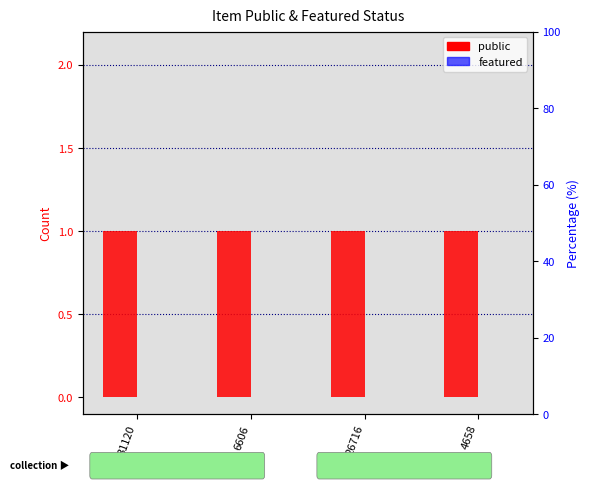

Does the chart contain any negative values?

No